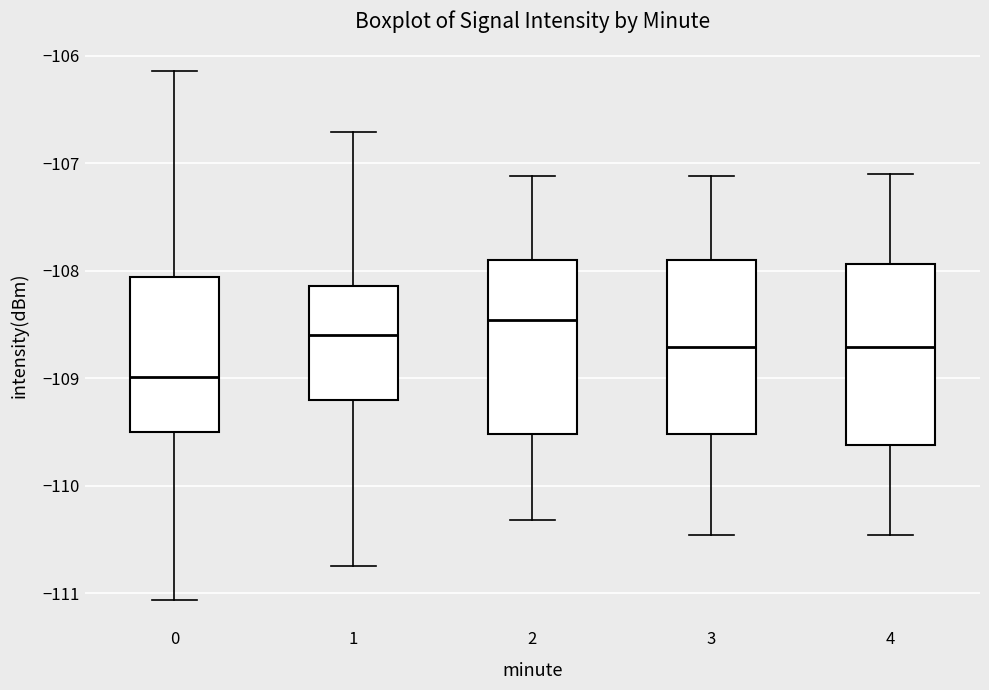

Which box's median line is the lowest?

0